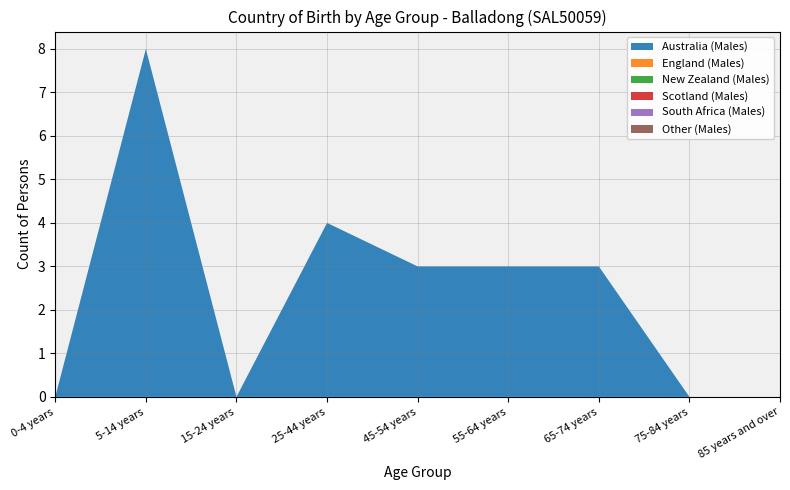

Reading left to right, what are all the values shown in this chart?

Australia (Males): 0-4 years=0	5-14 years=8	15-24 years=0	25-44 years=4	45-54 years=3	55-64 years=3	65-74 years=3	75-84 years=0	85 years and over=0
England (Males): 0-4 years=0	5-14 years=0	15-24 years=0	25-44 years=0	45-54 years=0	55-64 years=0	65-74 years=0	75-84 years=0	85 years and over=0
New Zealand (Males): 0-4 years=0	5-14 years=0	15-24 years=0	25-44 years=0	45-54 years=0	55-64 years=0	65-74 years=0	75-84 years=0	85 years and over=0
Scotland (Males): 0-4 years=0	5-14 years=0	15-24 years=0	25-44 years=0	45-54 years=0	55-64 years=0	65-74 years=0	75-84 years=0	85 years and over=0
South Africa (Males): 0-4 years=0	5-14 years=0	15-24 years=0	25-44 years=0	45-54 years=0	55-64 years=0	65-74 years=0	75-84 years=0	85 years and over=0
Other (Males): 0-4 years=0	5-14 years=0	15-24 years=0	25-44 years=0	45-54 years=0	55-64 years=0	65-74 years=0	75-84 years=0	85 years and over=0